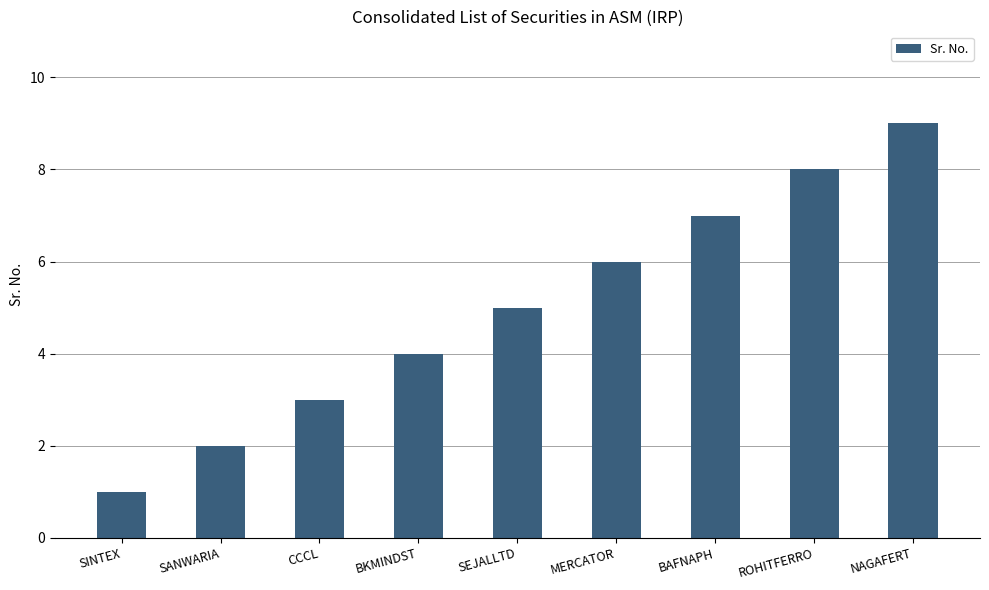

How many data points are less than 5?

4